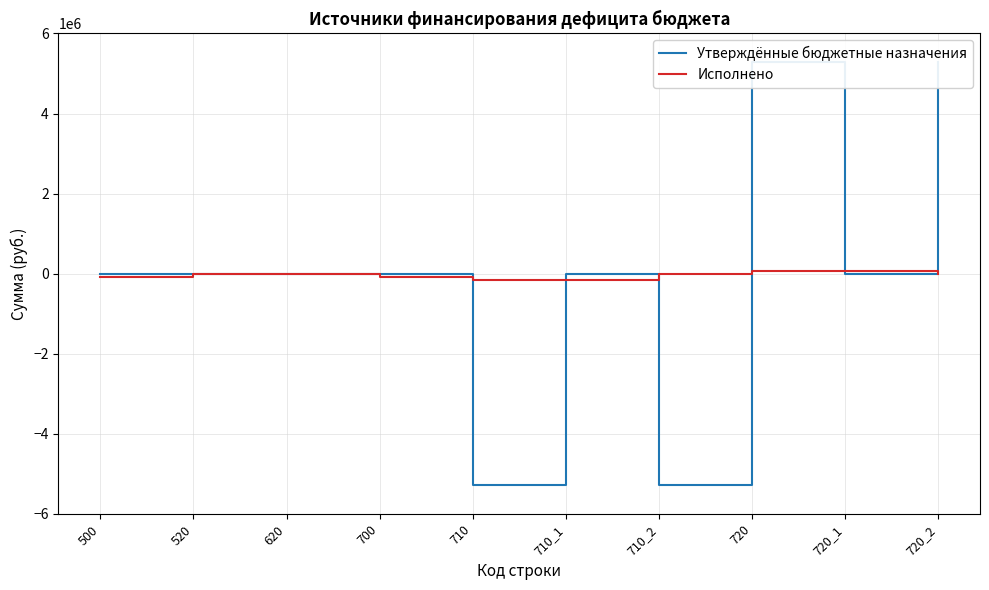

Between 700 and 710_1, which series saw the biggest shift?

Исполнено